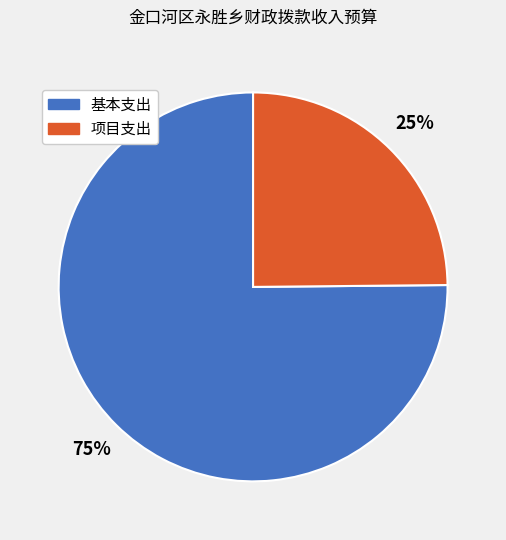

Count the number of slices in the pie.

2